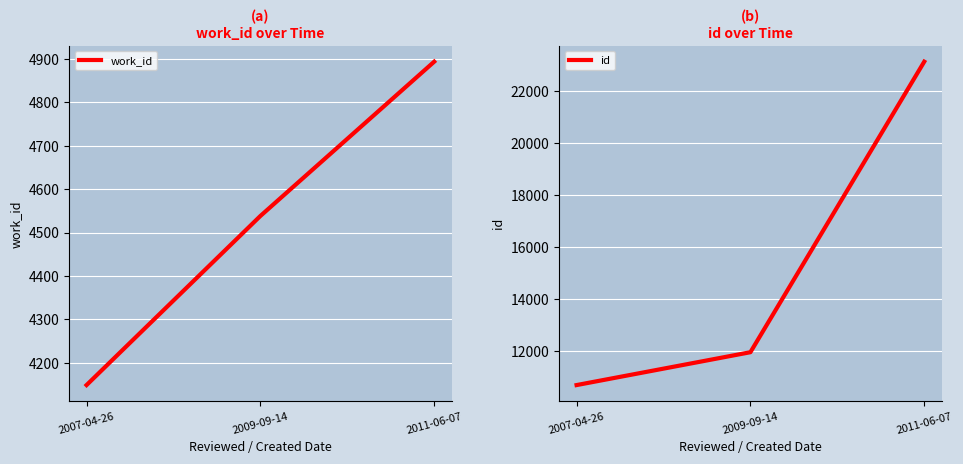

Count the number of categories in the chart.

3